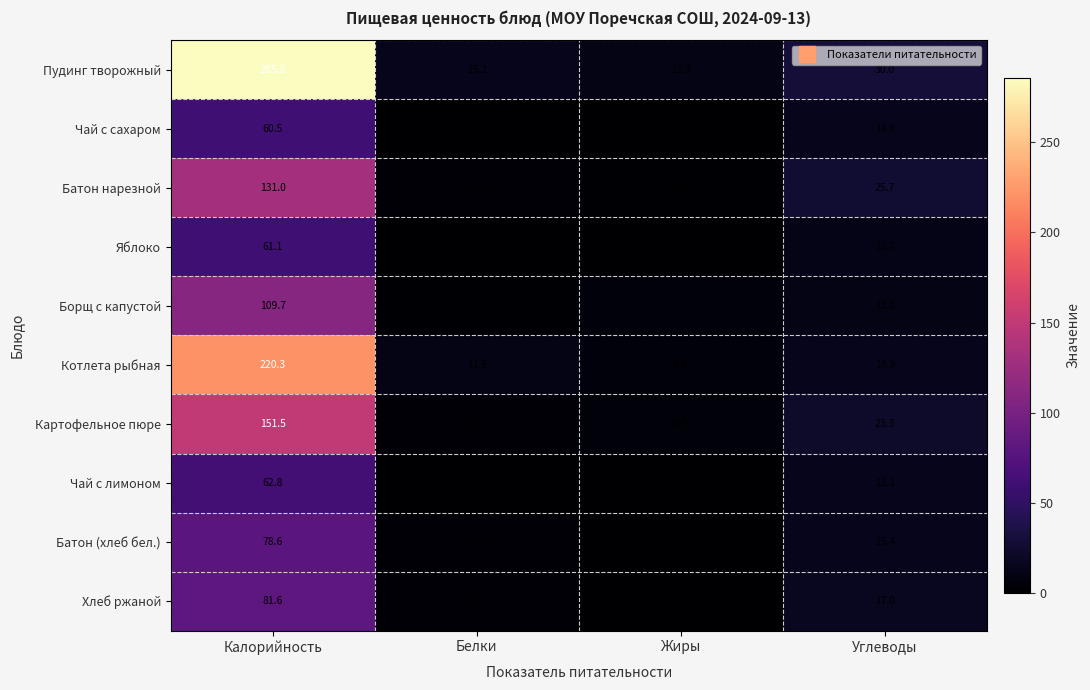

Rank the categories by Котлета рыбная value from lowest to highest.

Жиры, Белки, Углеводы, Калорийность